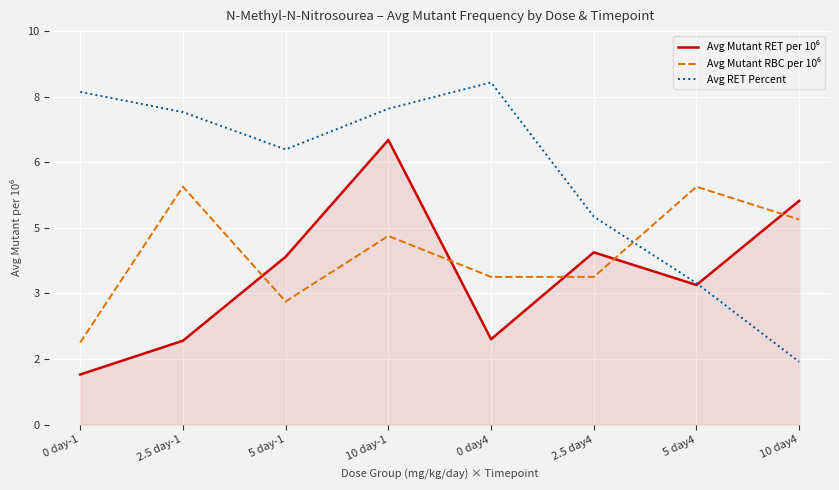

At which label does Avg RET Percent first exceed 7?

0 day-1